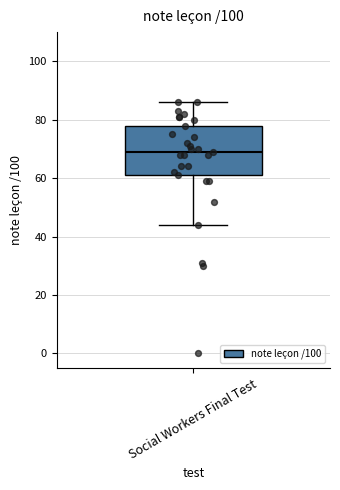

Where does the lower whisker of the box for Social Workers Final Test end on the y-axis? The values are not printed on the chart, so give them approximately, as read against the axis.

44